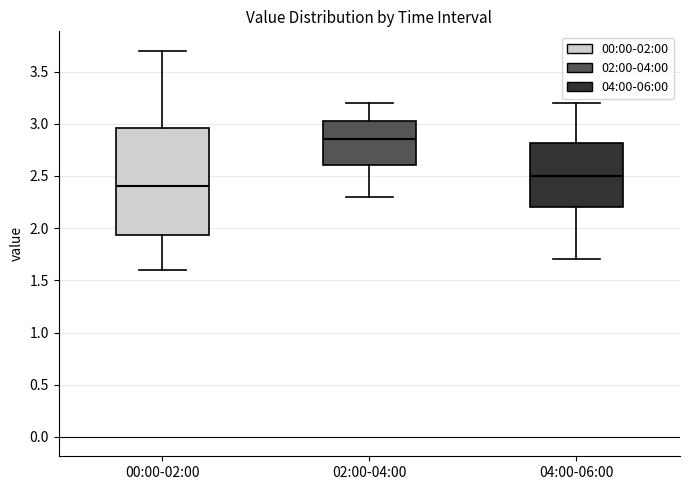

Which box is the tallest, from its lower edge to its upper edge?

00:00-02:00